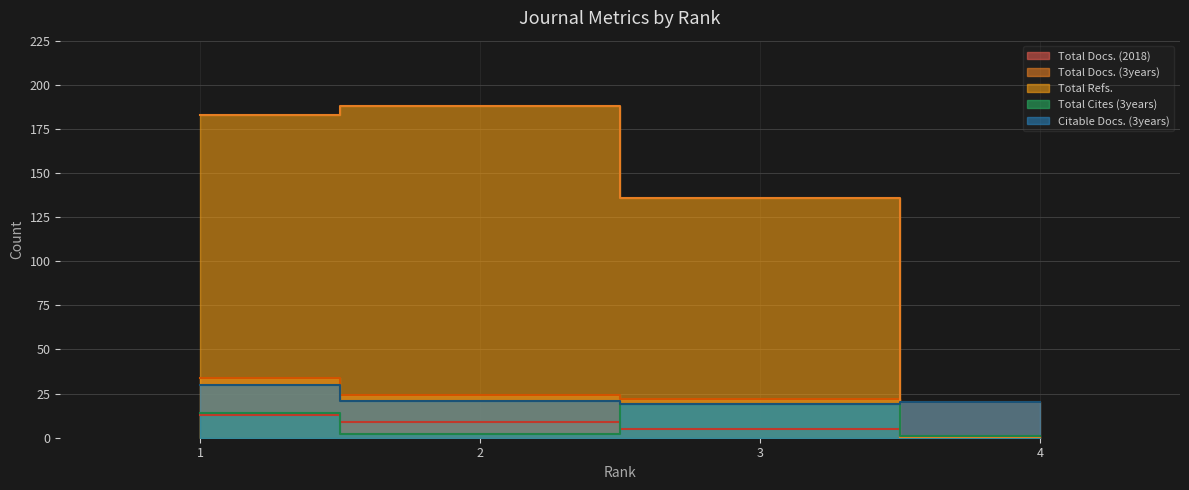

At which label does Citable Docs. (3years) first exceed 21?

1